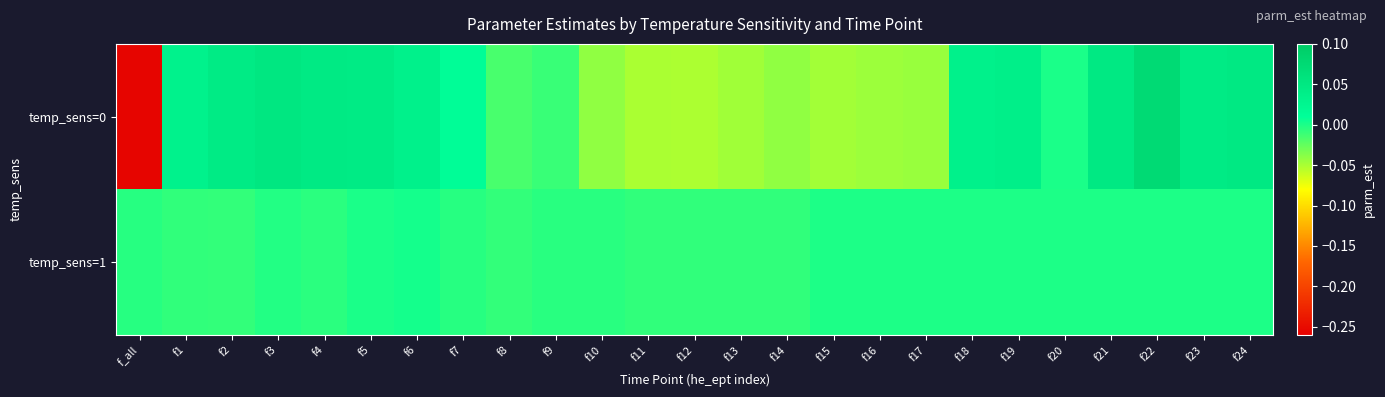

Which series has the largest total across all categories?

temp_sens=1